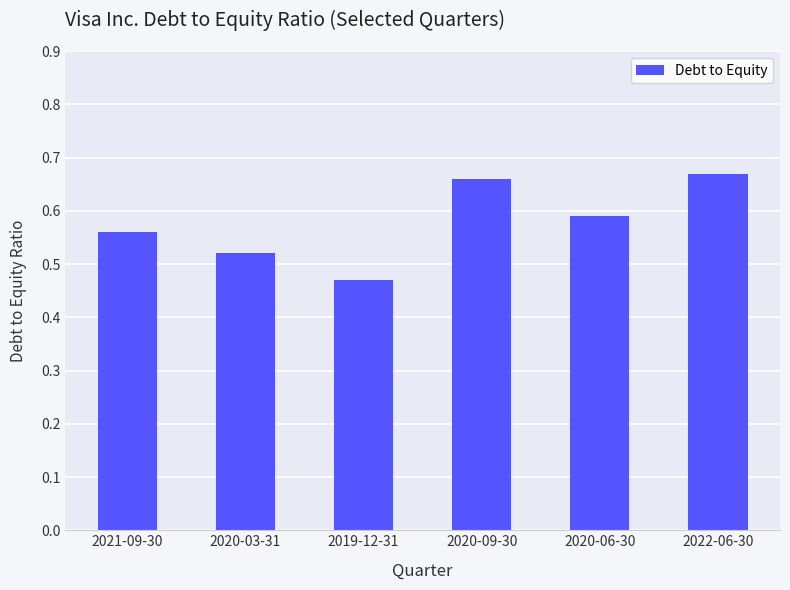

Which label corresponds to the largest value in the chart?

2022-06-30